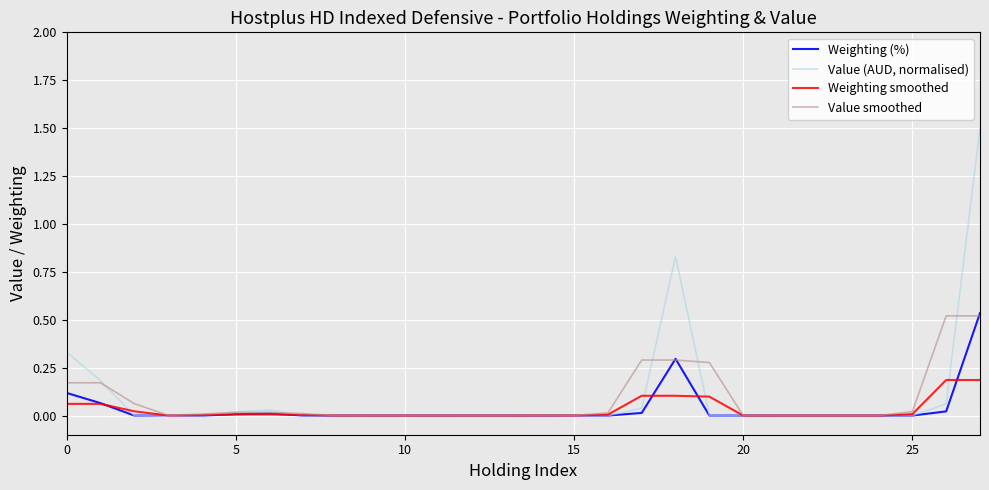

What are all the series names shown in the legend?

Weighting (%), Value (AUD, normalised), Weighting smoothed, Value smoothed